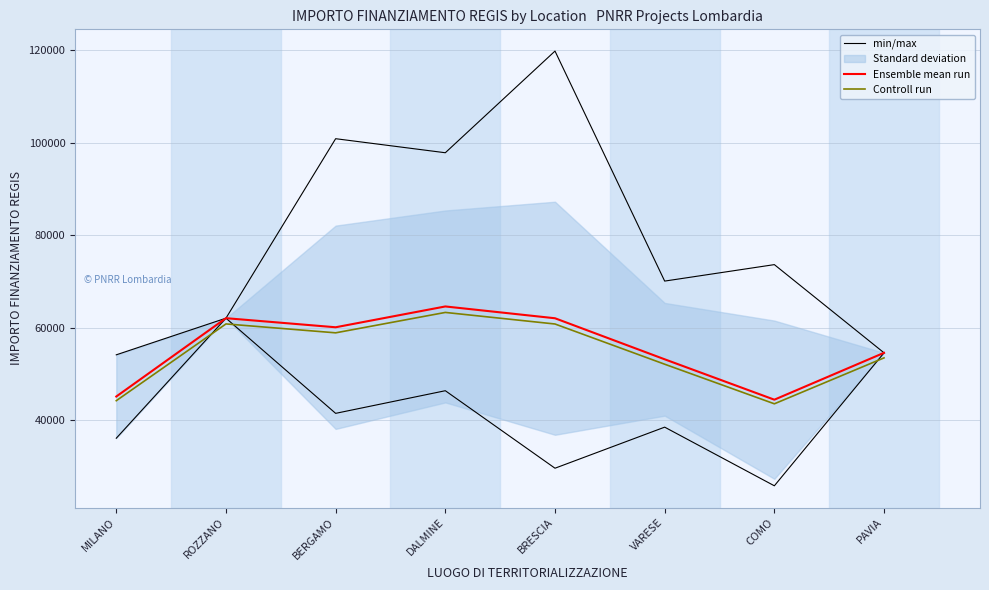

True or false: Ensemble mean run and Controll run cross at least once.

False